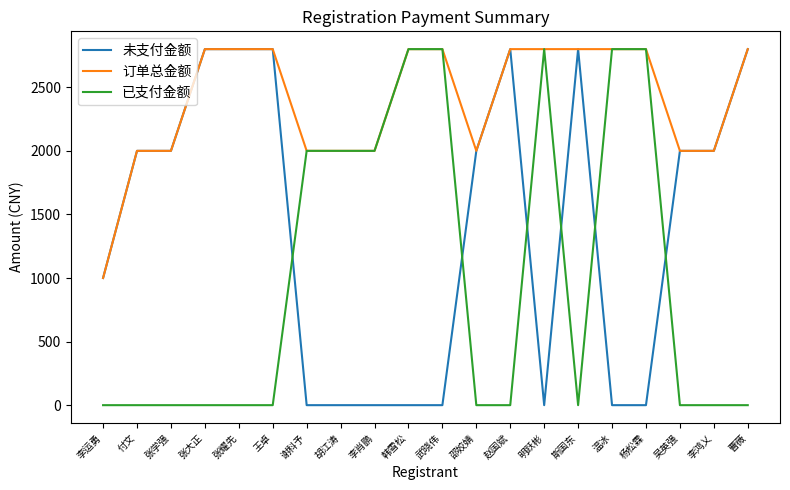

The value of 已支付金额 at 明跃彬 is 4202. True or false?

False